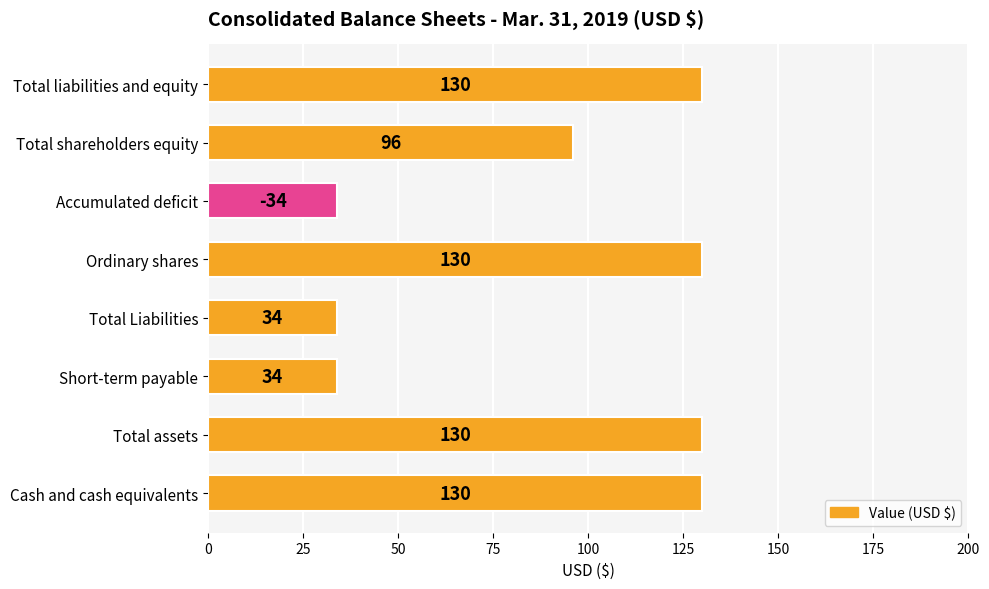

True or false: the data shows 96 at Total shareholders equity.

True